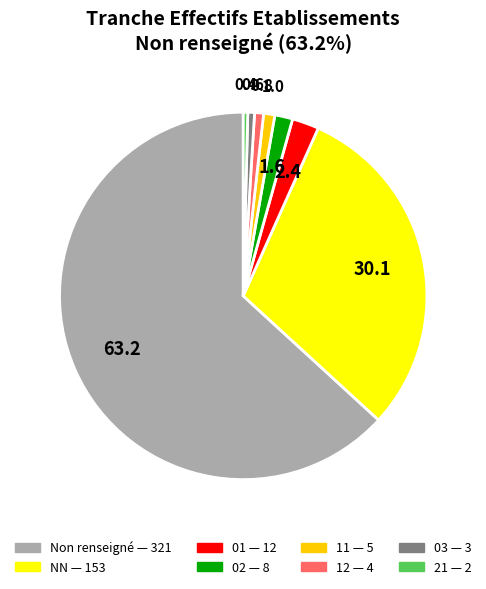

Is there a majority slice in this chart?

Yes